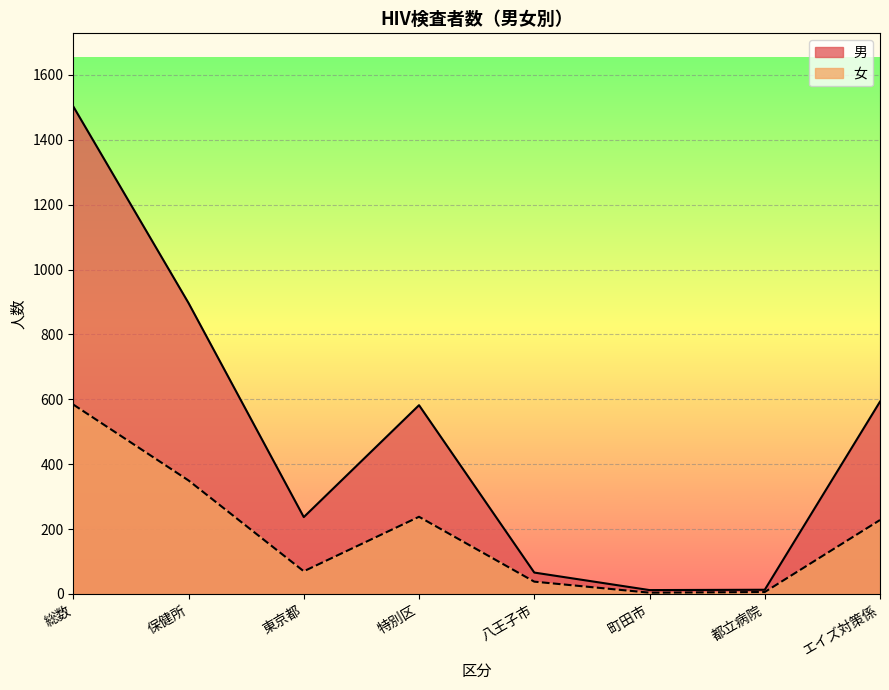

True or false: 男 and 女 cross at least once.

False